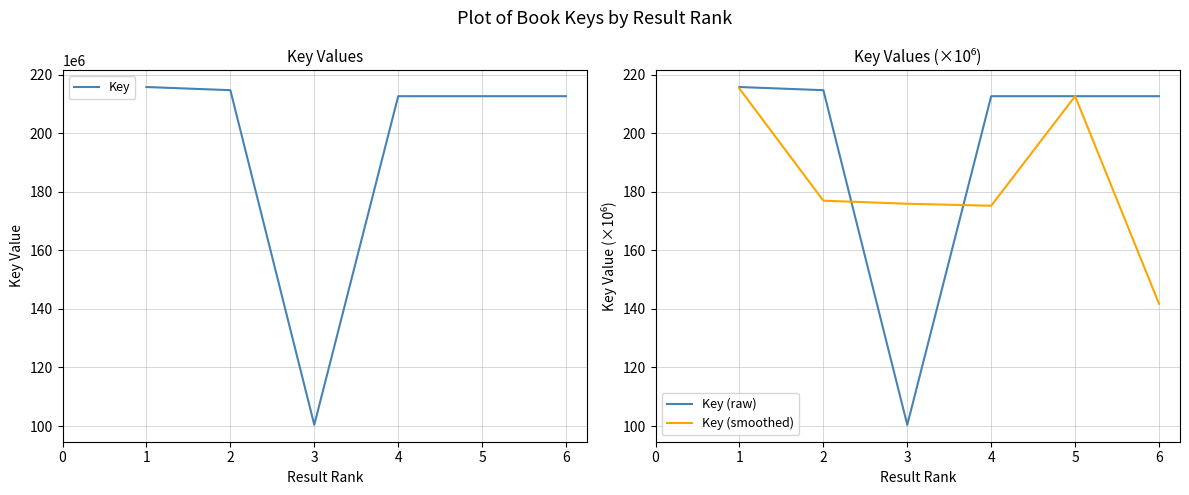

Does the chart have visible grid lines?

Yes